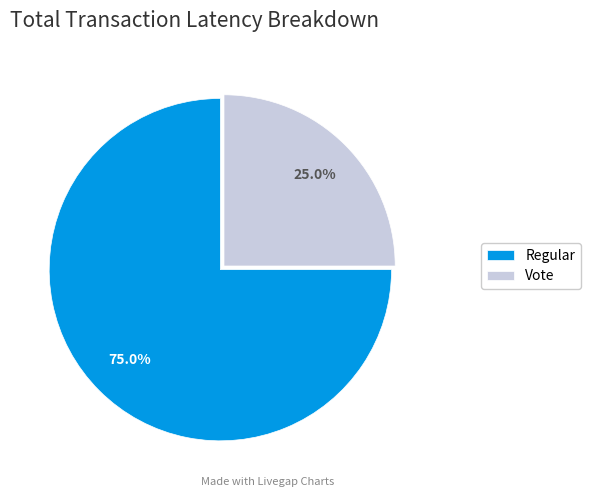

To the nearest percent, what portion does Regular represent?

75%